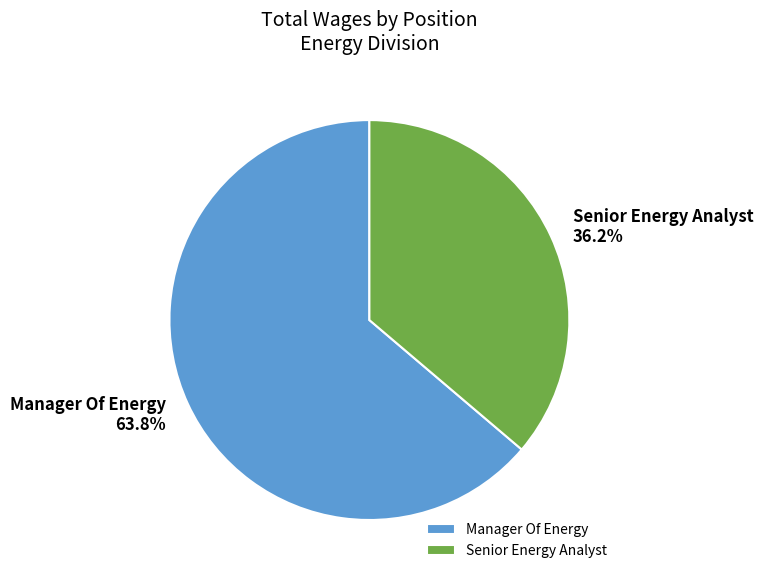

Is there a majority slice in this chart?

Yes